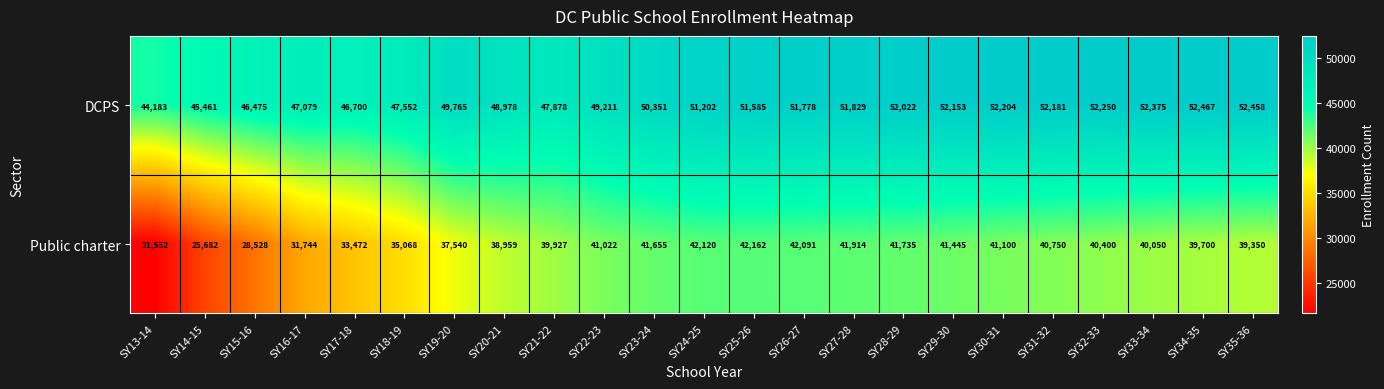

The value of Public charter at SY31-32 is 40750. True or false?

True